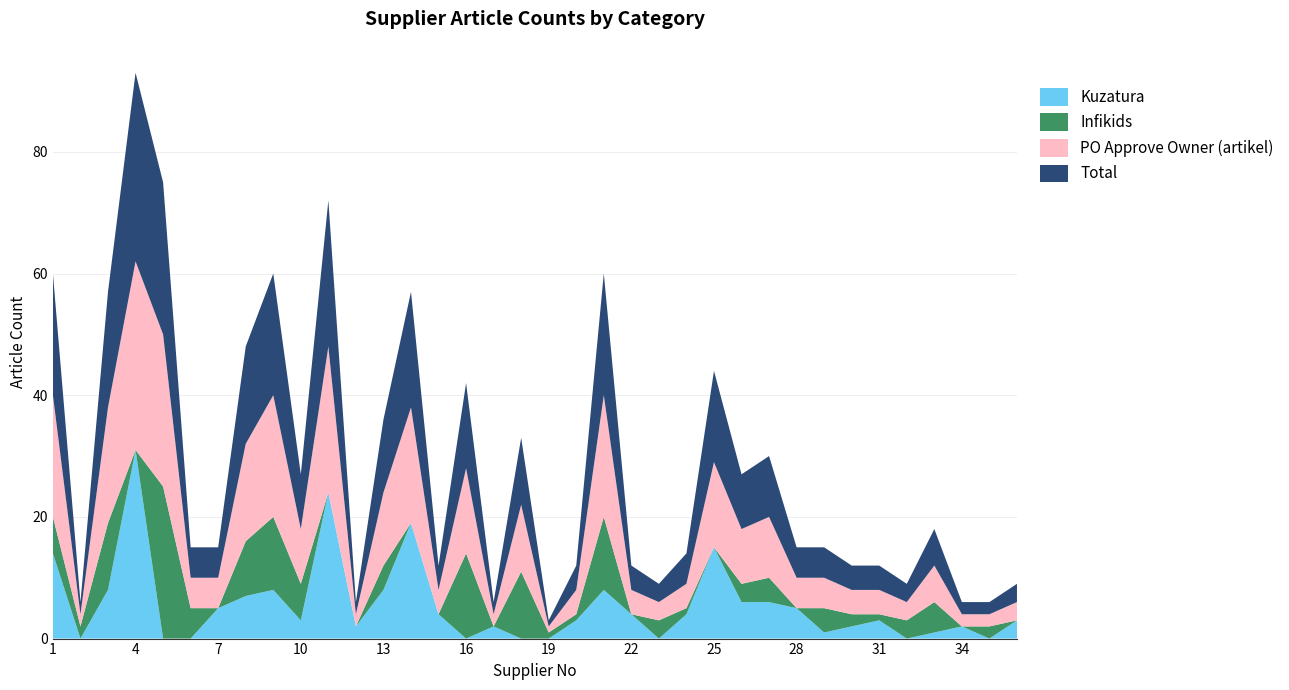

Reading left to right, transcribe all the data shown in this chart.

Kuzatura: 1=14	2=0	3=8	4=31	5=0	6=0	7=5	8=7	9=8	10=3	11=24	12=2	13=8	14=19	15=4	16=0	17=2	18=0	19=0	20=3	21=8	22=4	23=0	24=4	25=15	26=6	27=6	28=5	29=1	30=2	31=3	32=0	33=1	34=2	35=0	36=3
Infikids: 1=6	2=2	3=11	4=0	5=25	6=5	7=0	8=9	9=12	10=6	11=0	12=0	13=4	14=0	15=0	16=14	17=0	18=11	19=1	20=1	21=12	22=0	23=3	24=1	25=0	26=3	27=4	28=0	29=4	30=2	31=1	32=3	33=5	34=0	35=2	36=0
PO Approve Owner (artikel): 1=20	2=2	3=19	4=31	5=25	6=5	7=5	8=16	9=20	10=9	11=24	12=2	13=12	14=19	15=4	16=14	17=2	18=11	19=1	20=4	21=20	22=4	23=3	24=4	25=14	26=9	27=10	28=5	29=5	30=4	31=4	32=3	33=6	34=2	35=2	36=3
Total: 1=20	2=2	3=19	4=31	5=25	6=5	7=5	8=16	9=20	10=9	11=24	12=2	13=12	14=19	15=4	16=14	17=2	18=11	19=1	20=4	21=20	22=4	23=3	24=5	25=15	26=9	27=10	28=5	29=5	30=4	31=4	32=3	33=6	34=2	35=2	36=3